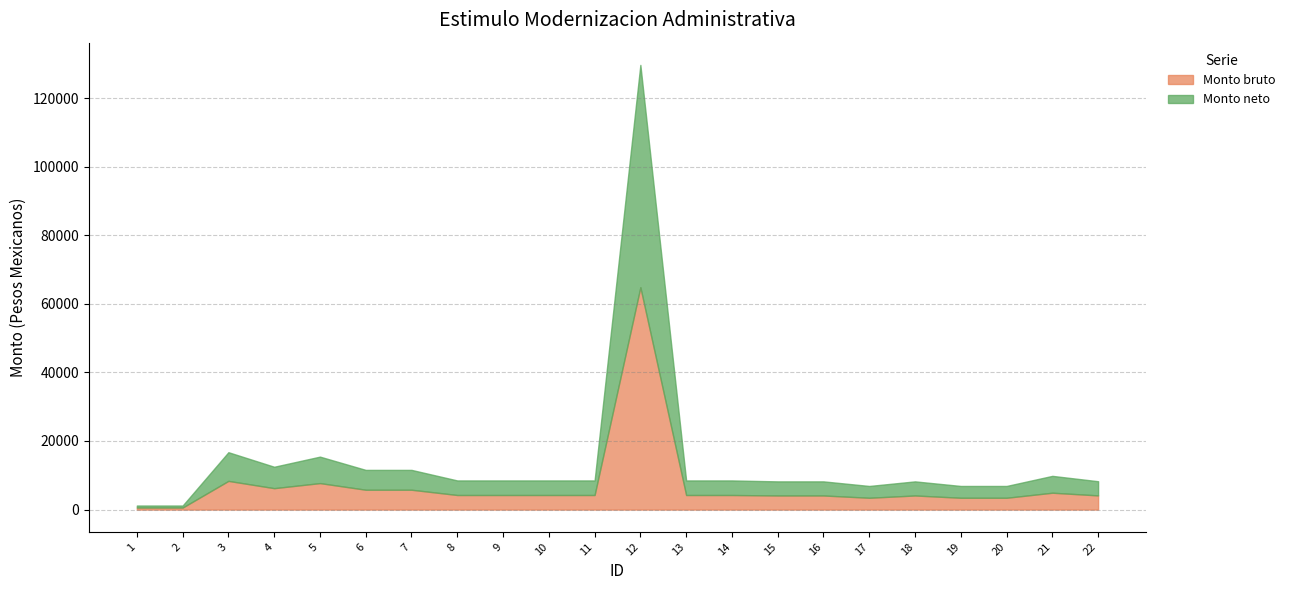

How many lines are shown in the chart?

2